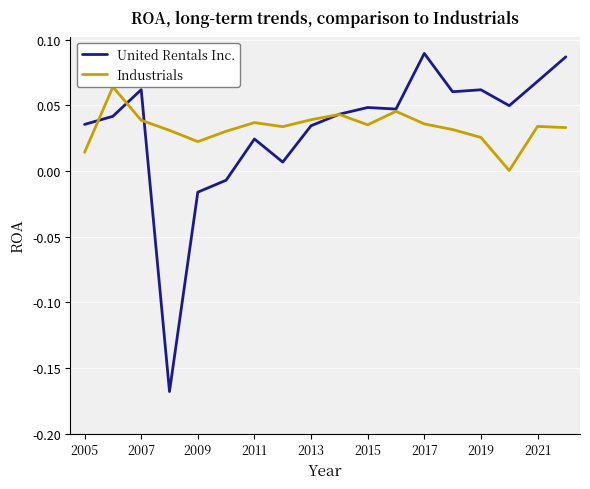

Does the chart display data point markers on the line(s)?

No